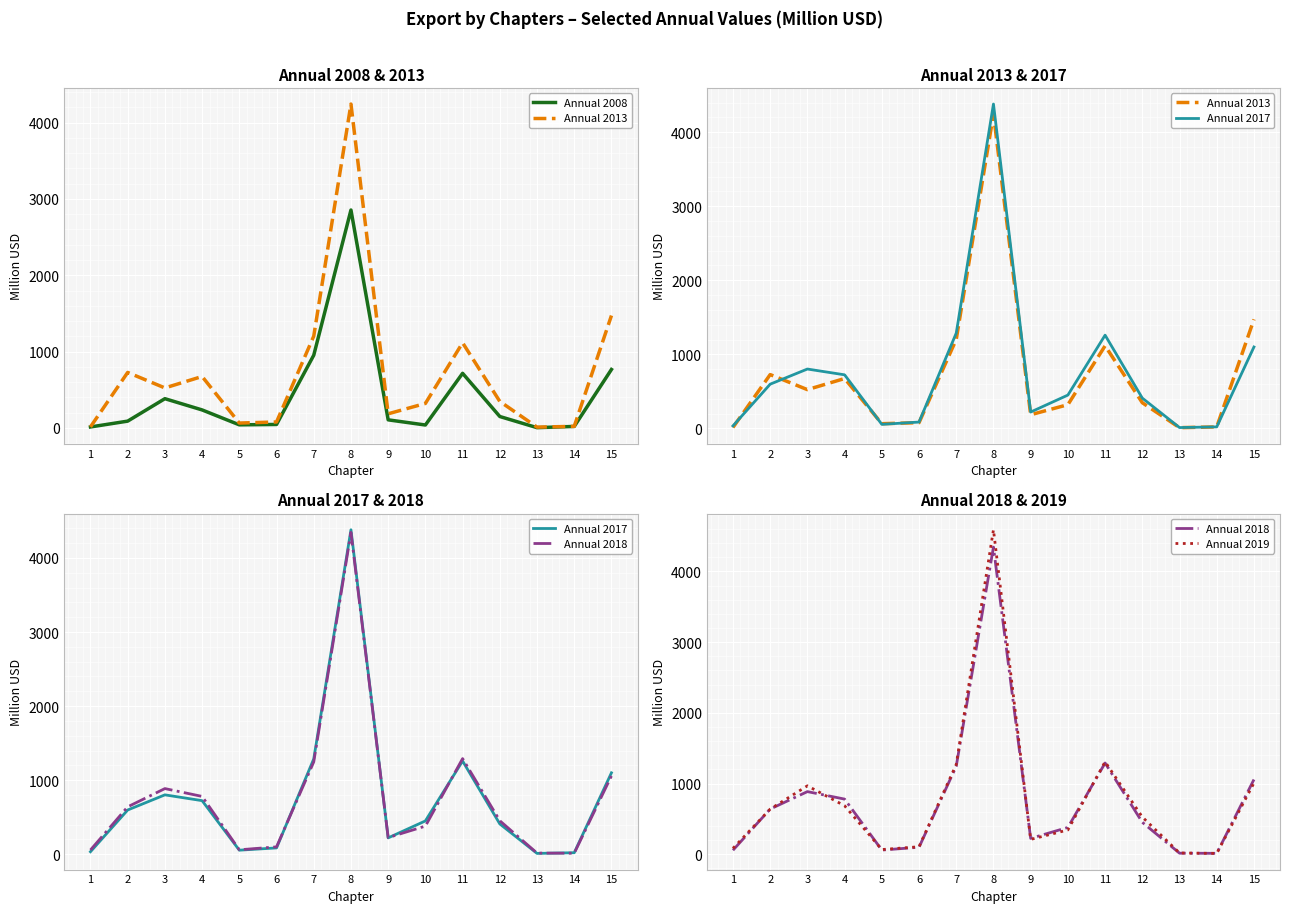

What are all the series names shown in the legend?

Annual 2008, Annual 2013, Annual 2017, Annual 2018, Annual 2019